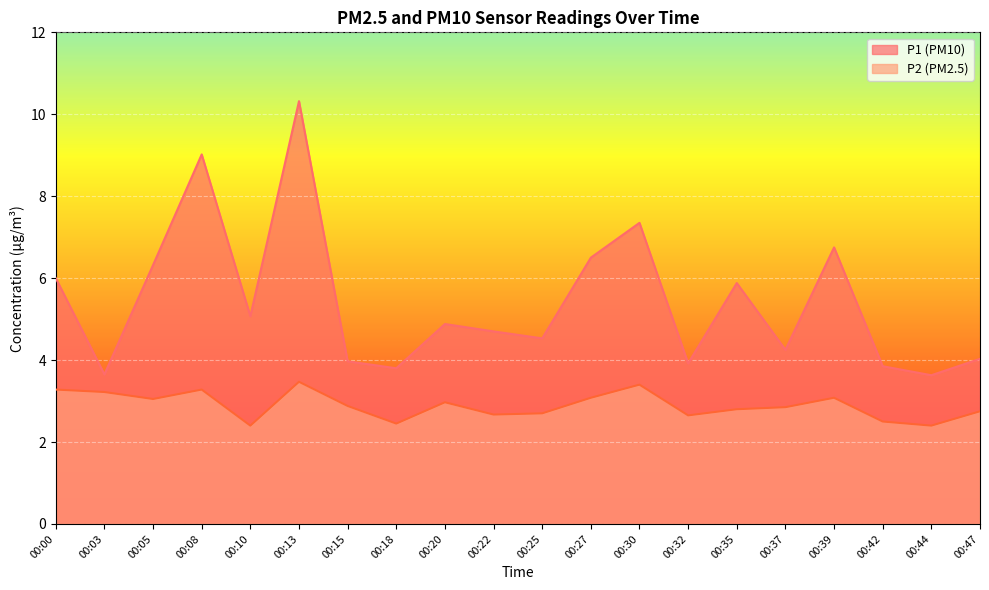

What is the approximate value of P2 at 00:03?

3.2